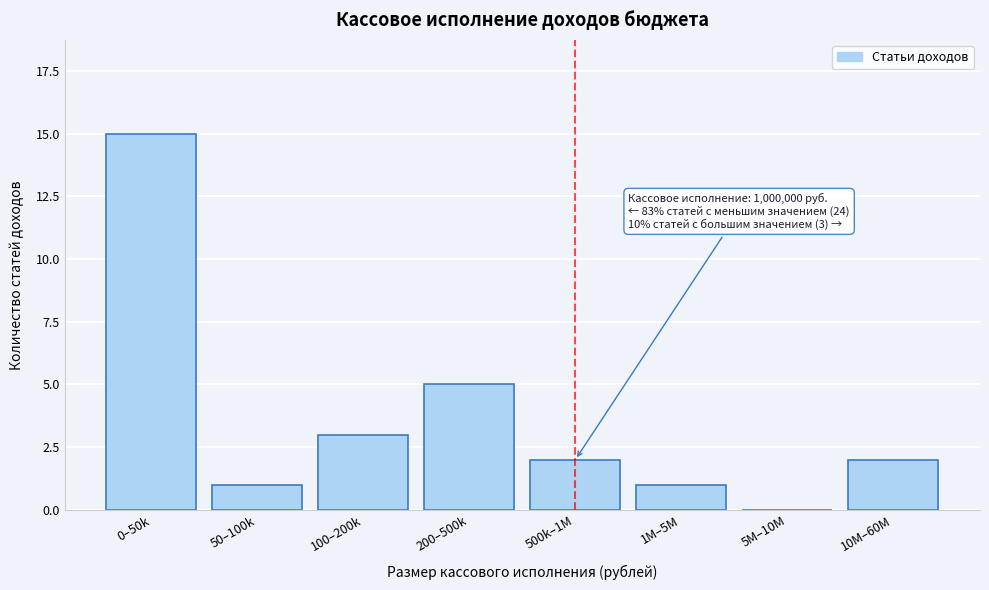

Reading left to right, what are all the values shown in this chart?

0–50k=15	50–100k=1	100–200k=3	200–500k=5	500k–1M=2	1M–5M=1	5M–10M=0	10M–60M=2